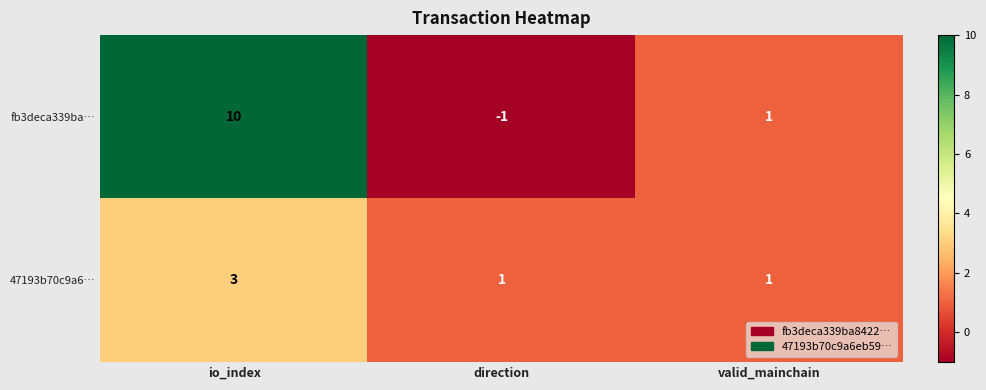

True or false: fb3deca339ba… has a value of -1 at direction.

True